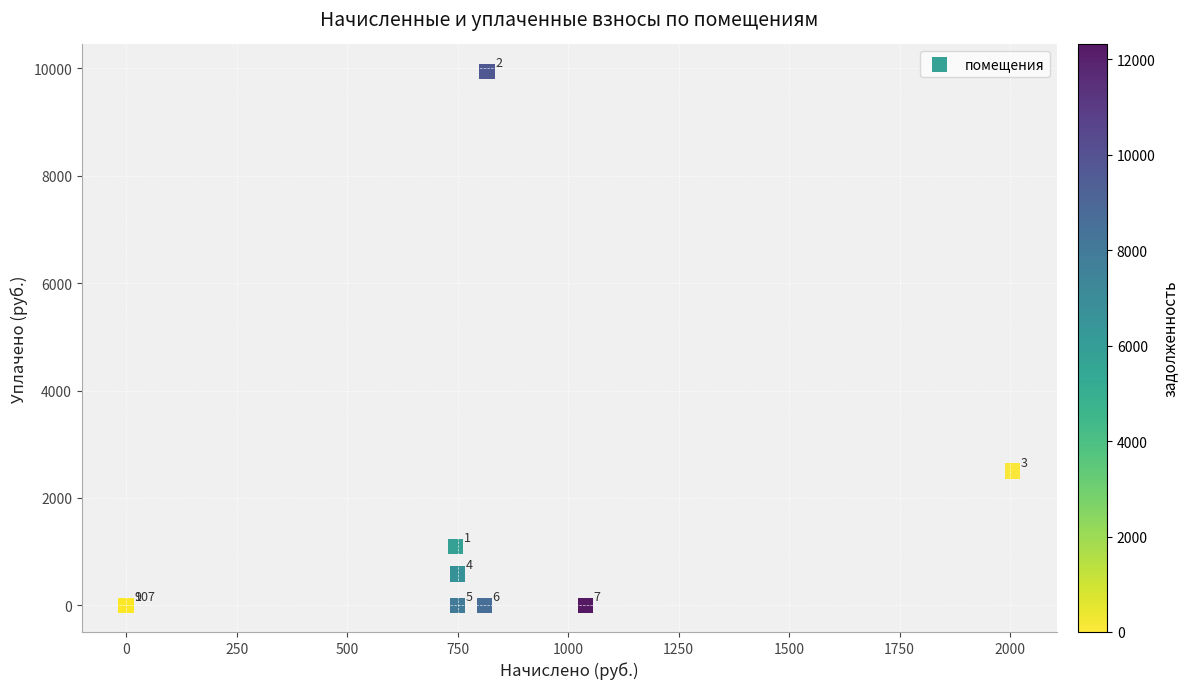

What Y value in the scatter plot is closest to 4974?

2500.0